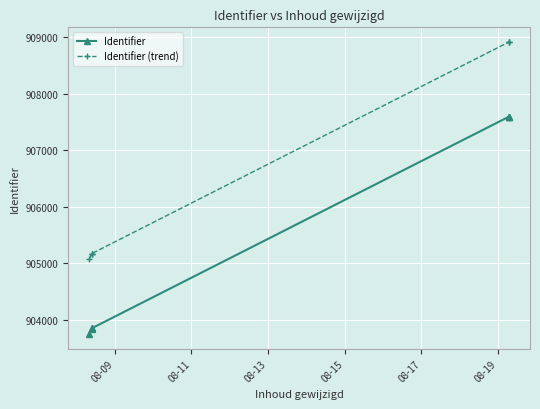

Which has a higher value, 08-11 or 08-19?

08-19